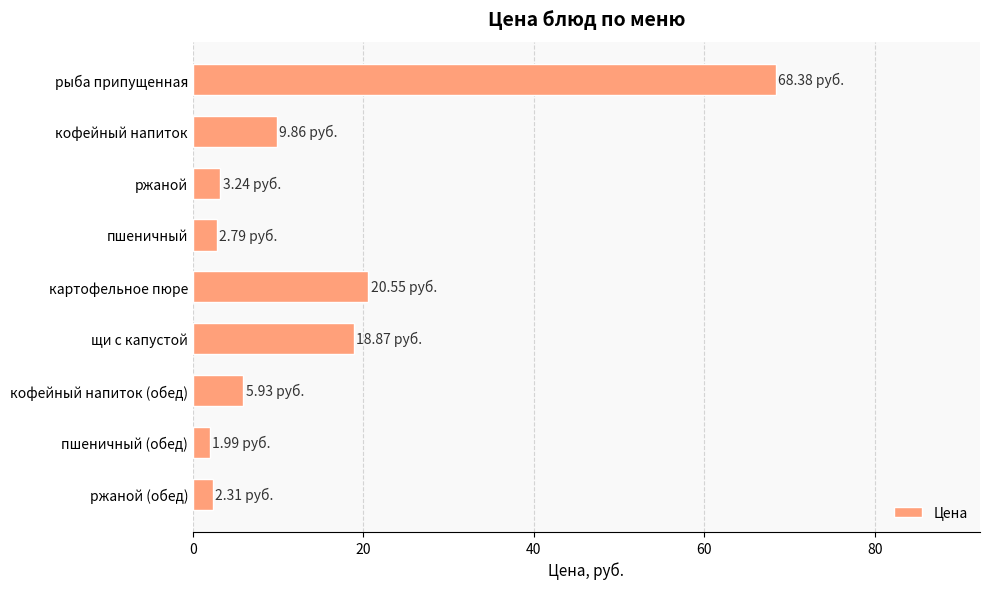

What is the difference between the values at картофельное пюре and рыба припущенная?

47.8